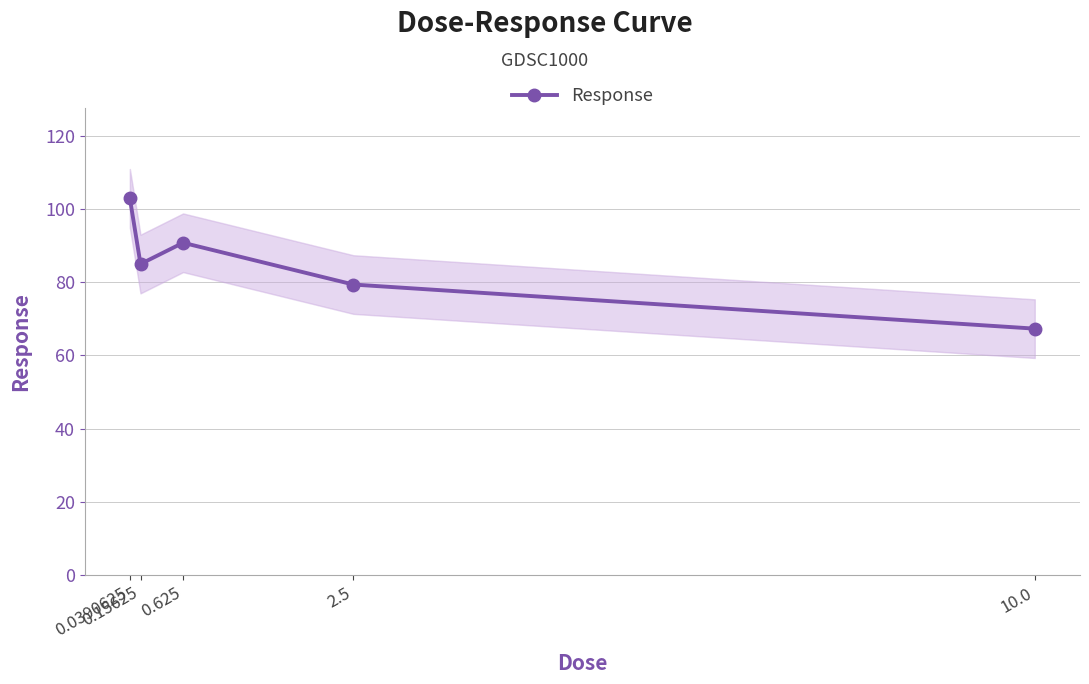

The value at 0.625 is 37.8. True or false?

False